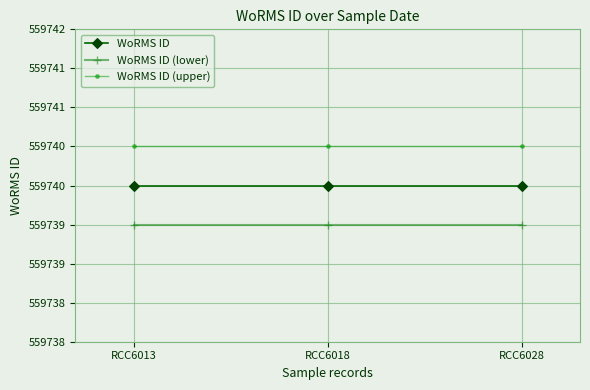

Reading left to right, list all the values displayed in this chart.

WoRMS ID: 559740.0	559740.0	559740.0
WoRMS ID (lower): 559739.5	559739.5	559739.5
WoRMS ID (upper): 559740.5	559740.5	559740.5